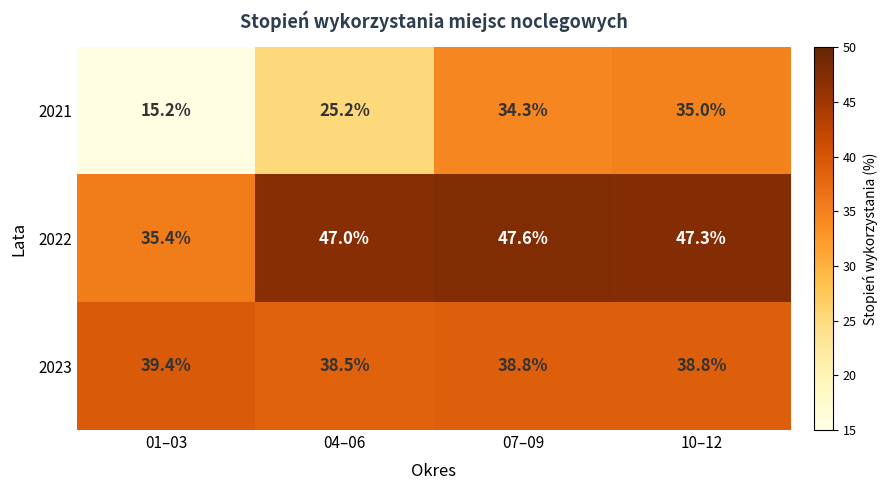

The 2021 series shows 46.3 at 10–12. True or false?

False